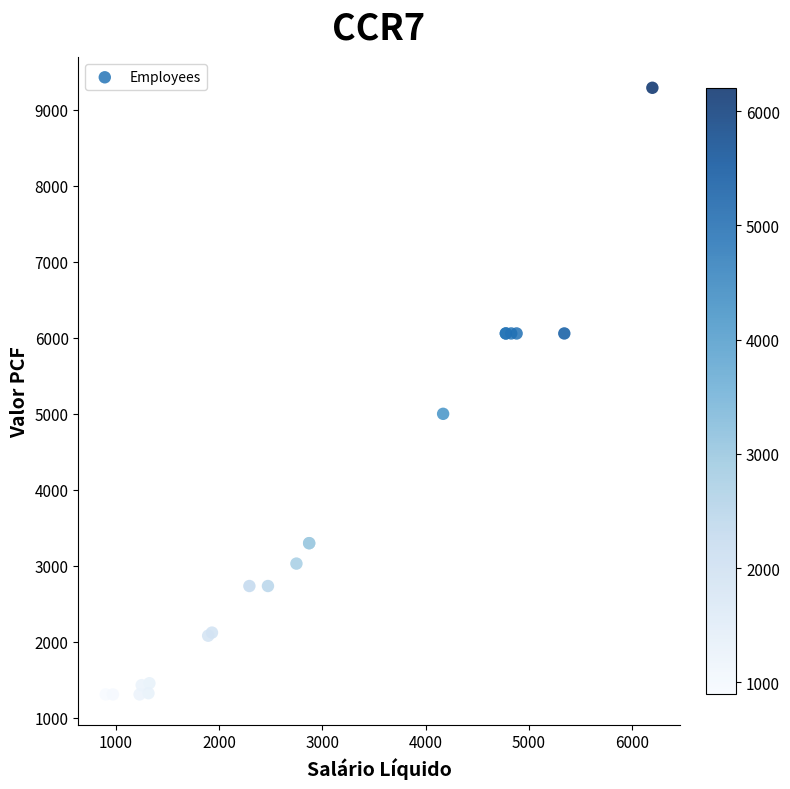

What Y value in the scatter plot is closest to 5299?

5000.0